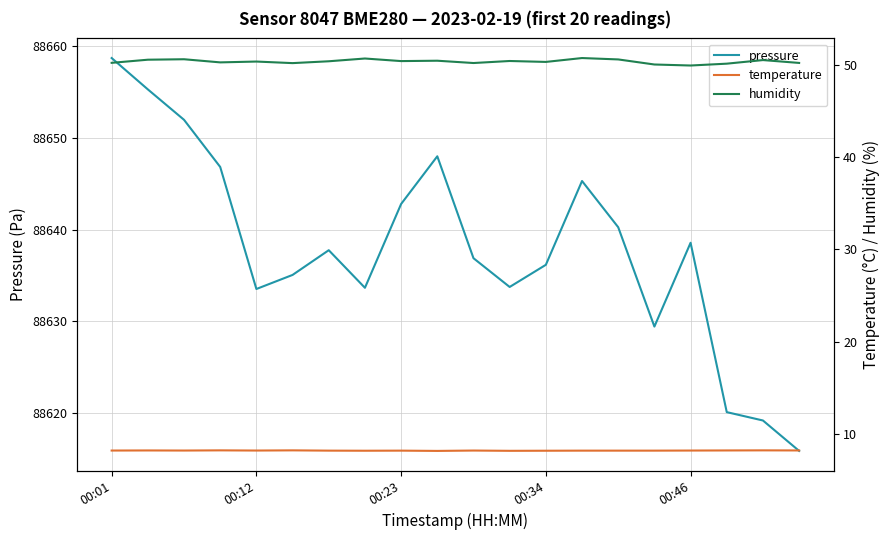

What is the minimum value shown in the chart?

8.1